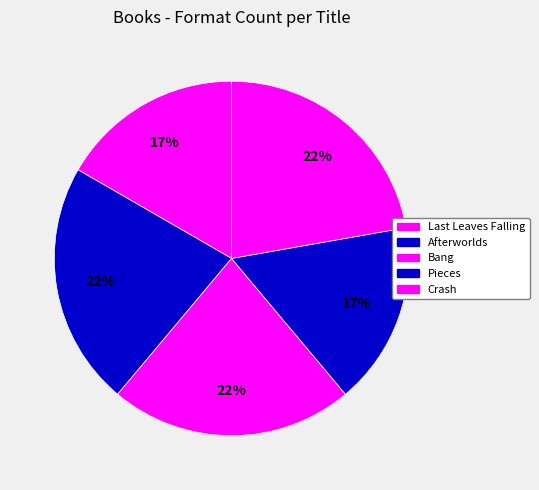

What portion of the pie excludes Pieces?

83.3%